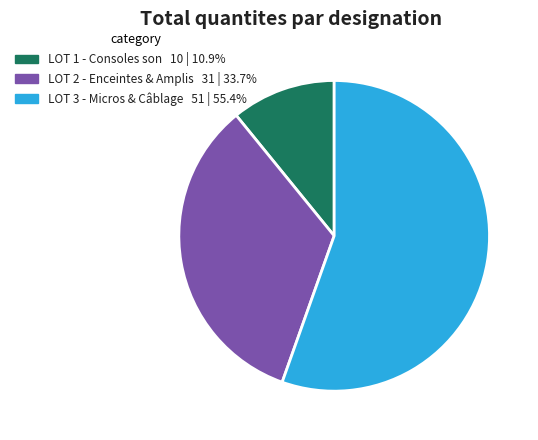

Is there a majority slice in this chart?

Yes